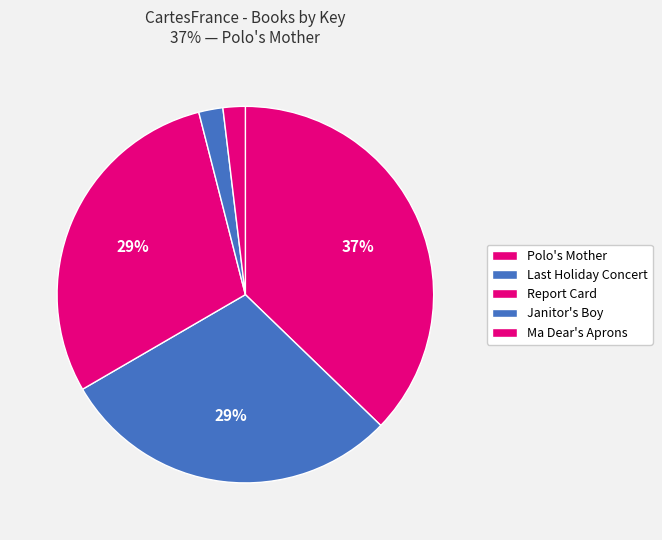

What is the largest slice in the pie chart?

Polo's Mother